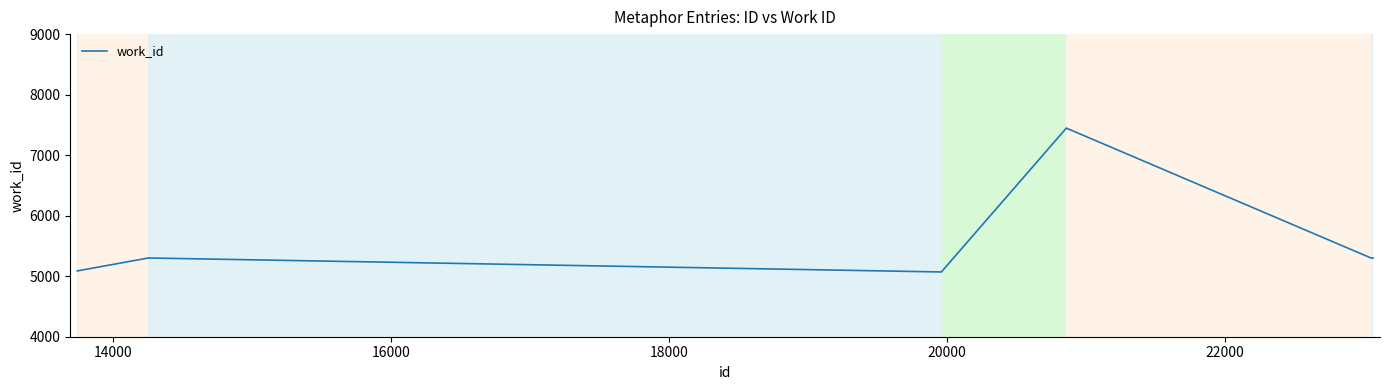

True or false: the data has more than 2 interior local peaks.

False